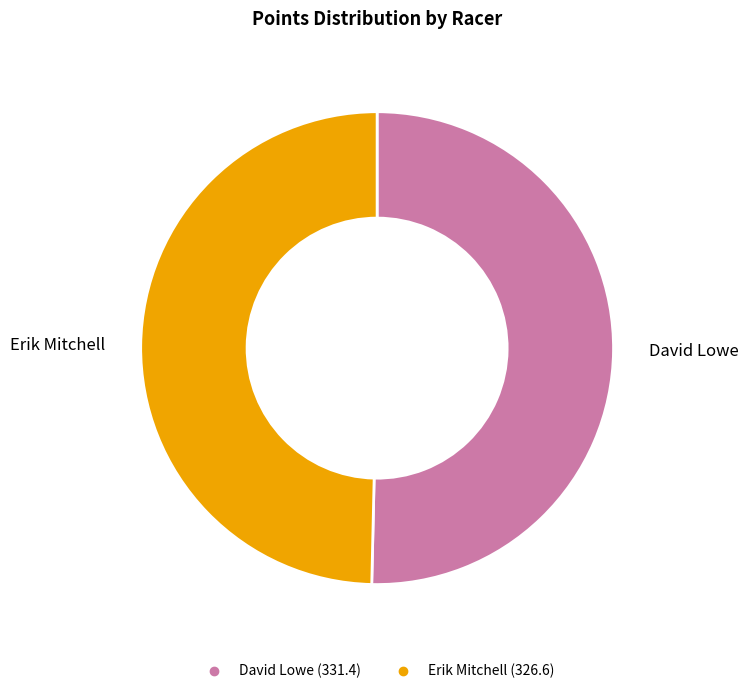

Rank the categories by value from highest to lowest.

David Lowe, Erik Mitchell